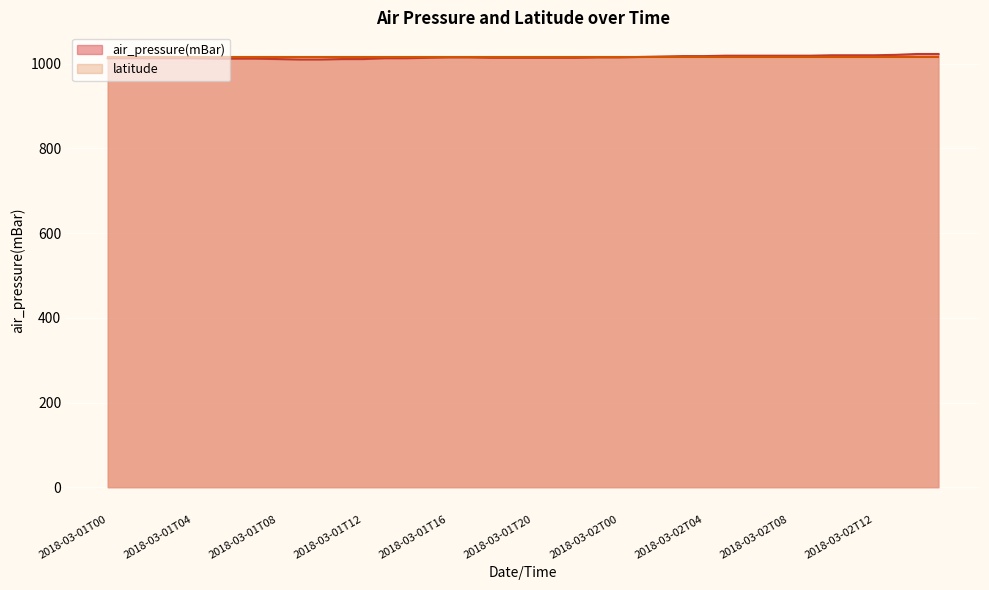

What is the minimum value shown in the chart?

1010.1